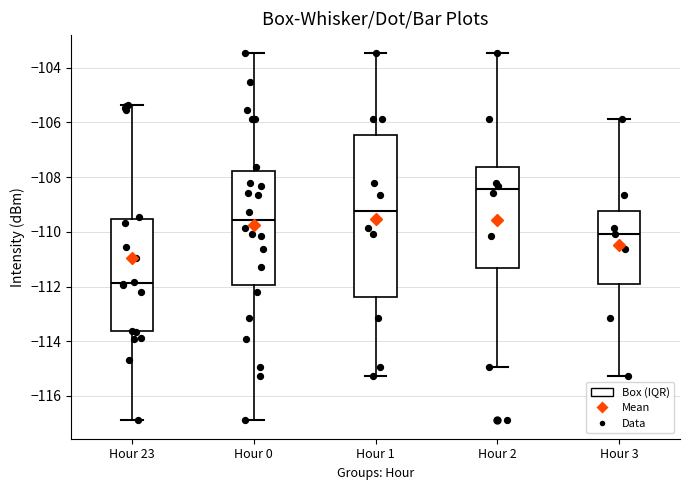

Where does the median line of the box for Hour 0 sit on the y-axis? The values are not printed on the chart, so give them approximately, as read against the axis.

-109.6